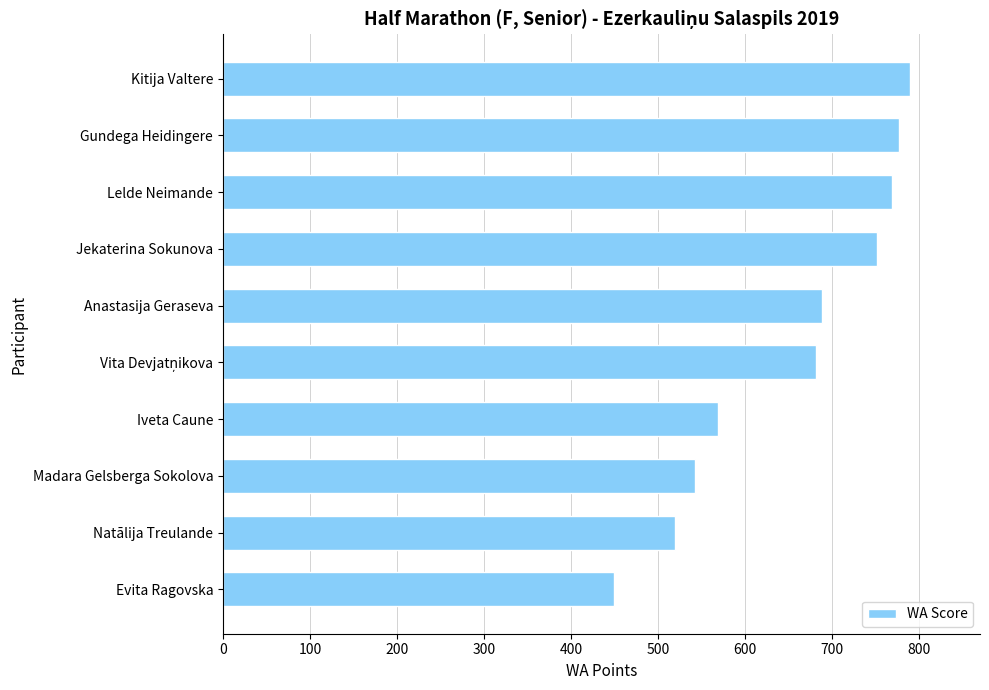

What is the difference between the values at Lelde Neimande and Kitija Valtere?

21